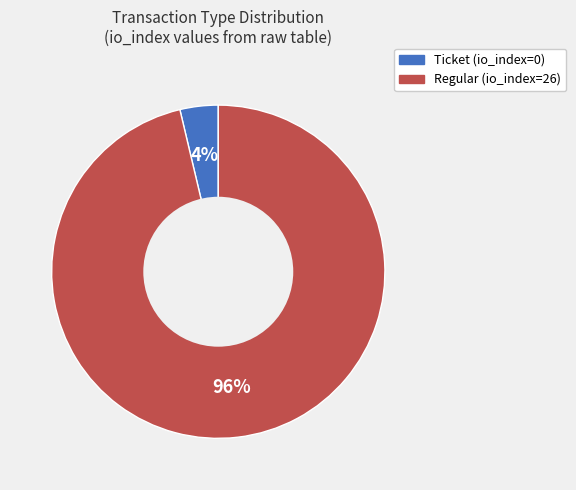

Is it true that Ticket (io_index=0) is 10% of the pie?

False